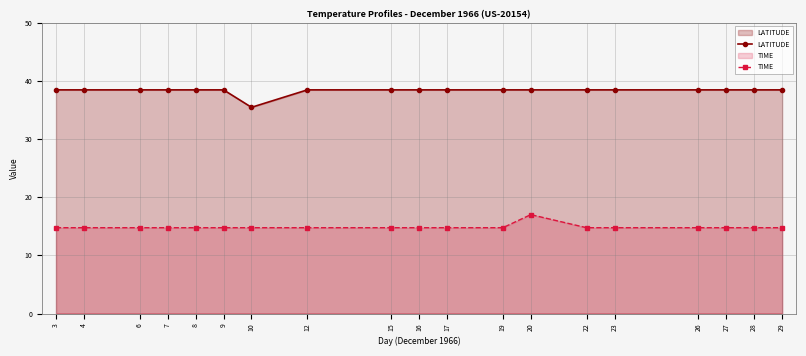

What is the sum of all LATITUDE values?

727.6